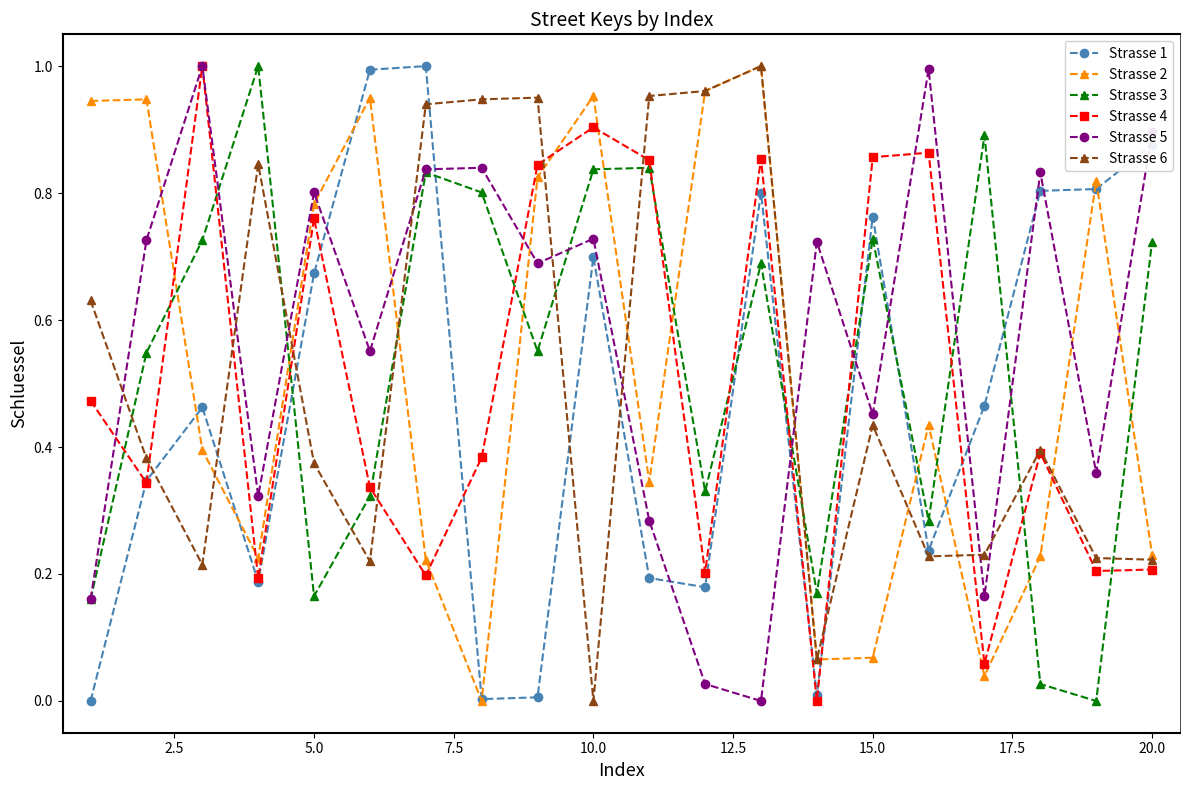

At how many categories does at least one series exceed 0?

20